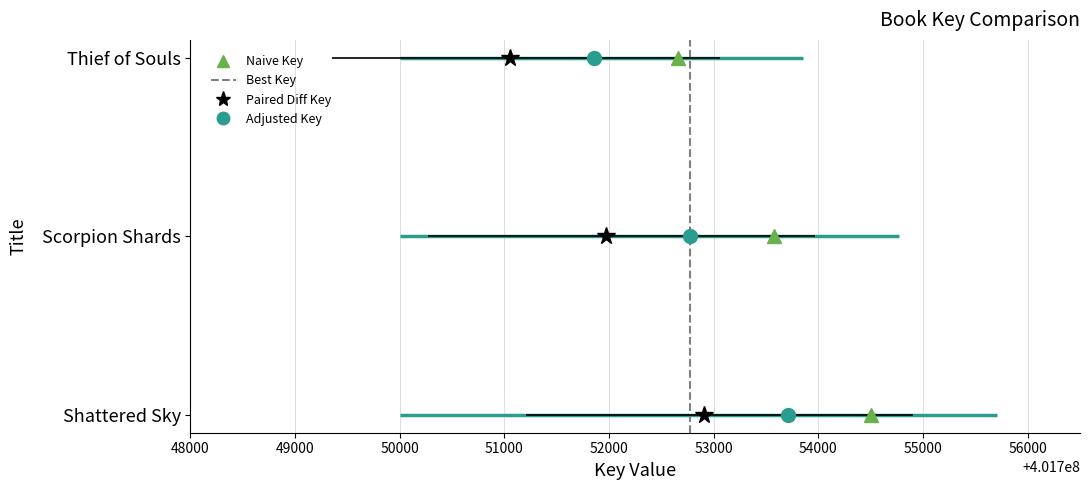

Is it true that the value at 48000 is 0?

False